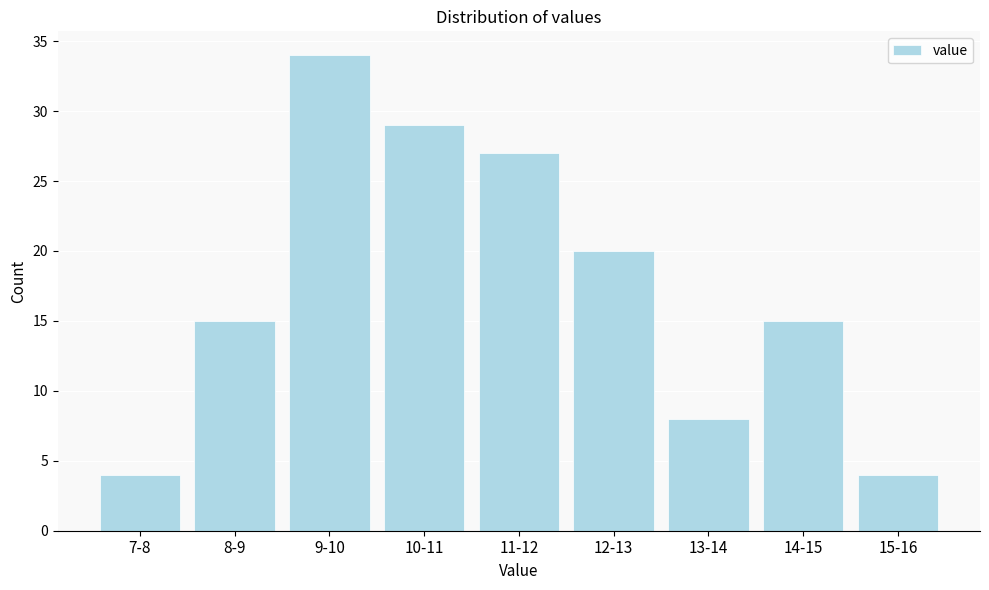

Reading left to right, list all the values displayed in this chart.

4	15	34	29	27	20	8	15	4